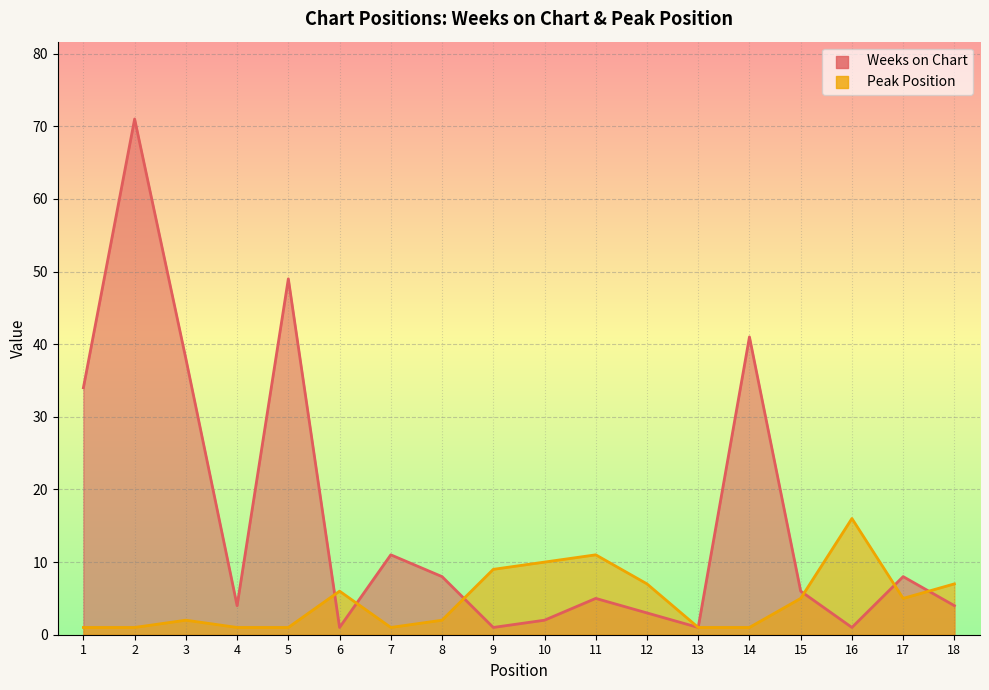

What is the total value across all series at 2?

72